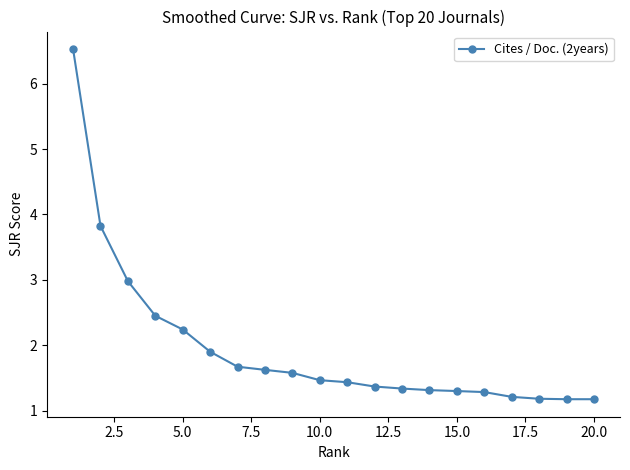

What is the difference between the maximum and minimum values?

5.4